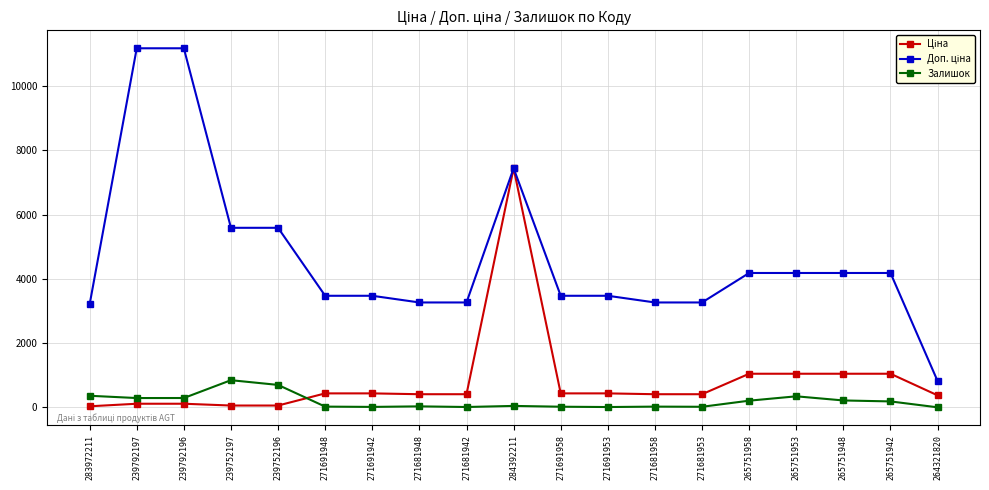

What is the maximum value shown in the chart?

11182.0